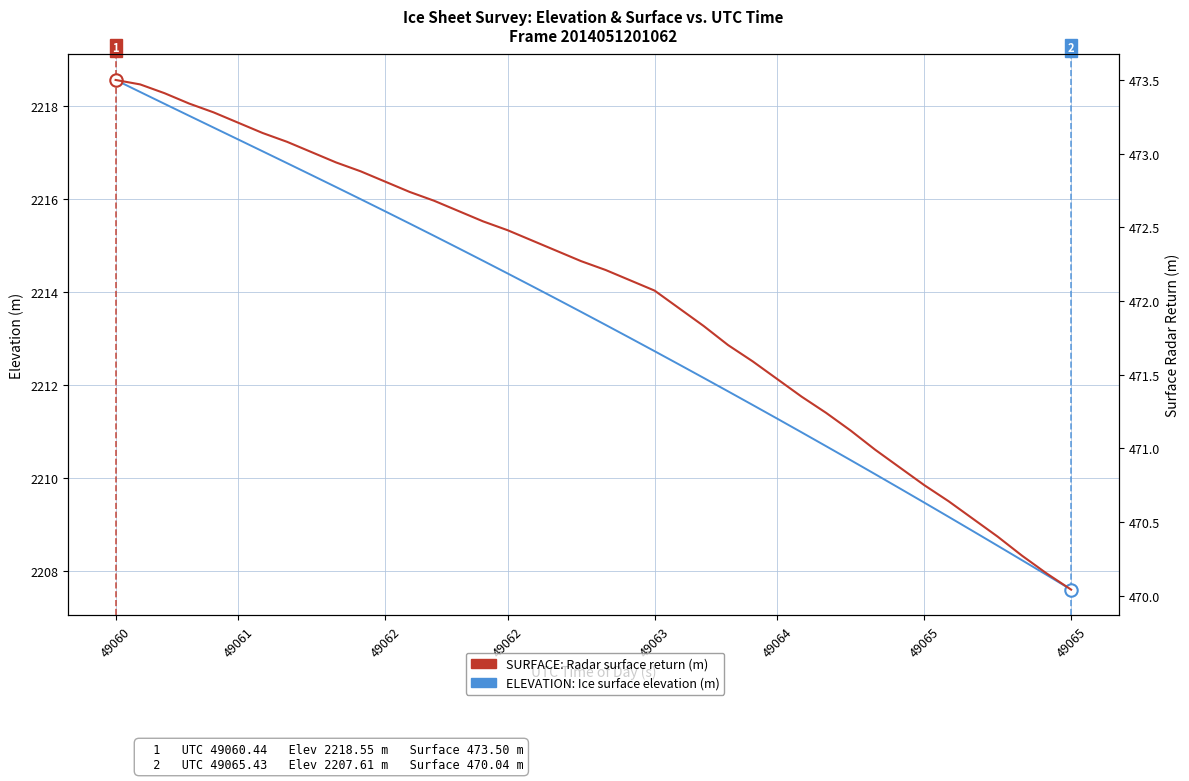

Which series reaches the maximum Y coordinate?

ELEVATION: Ice surface elevation (m)